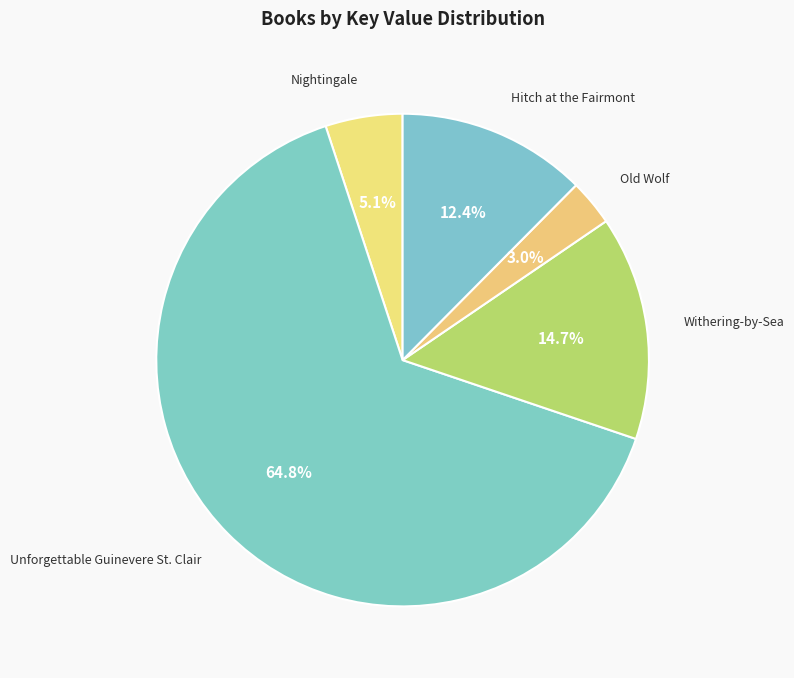

Between Old Wolf and Hitch at the Fairmont, which is larger?

Hitch at the Fairmont